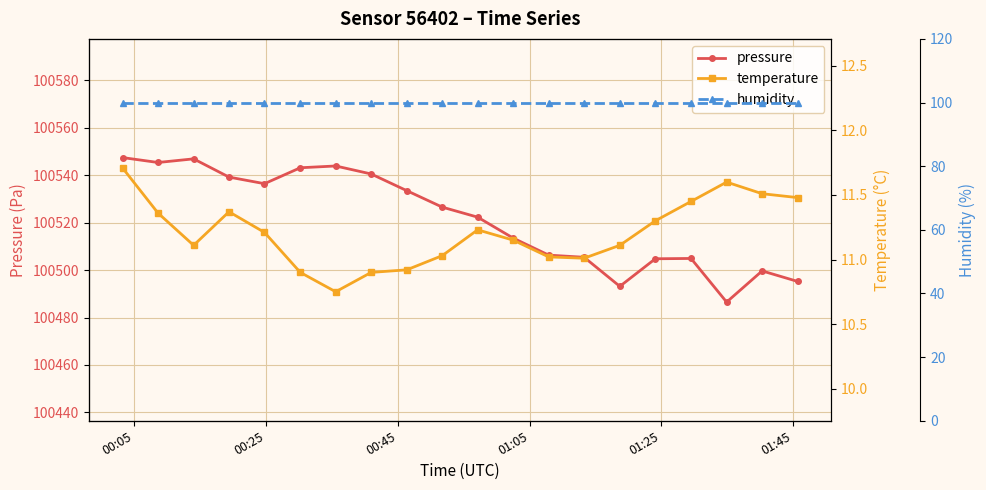

What are all the series names shown in the legend?

pressure, temperature, humidity